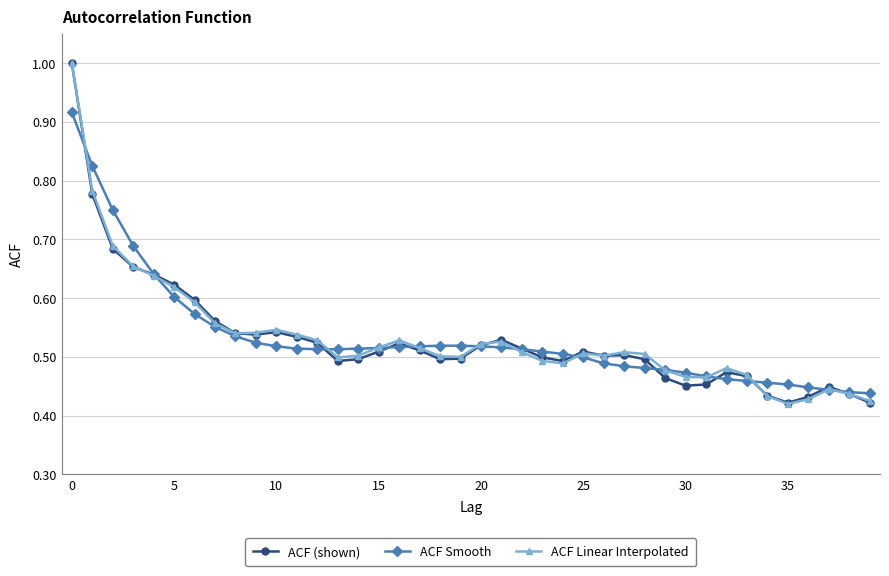

True or false: ACF Linear Interpolated has more than 2 points higher than both neighbors.

True